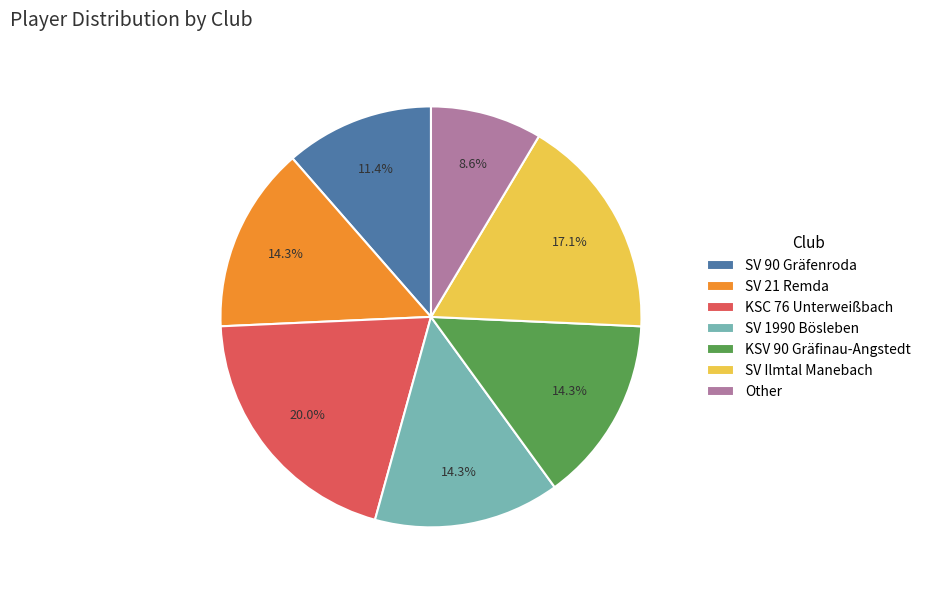

To the nearest percent, what is the difference between the largest and smallest slice percentages?

11%